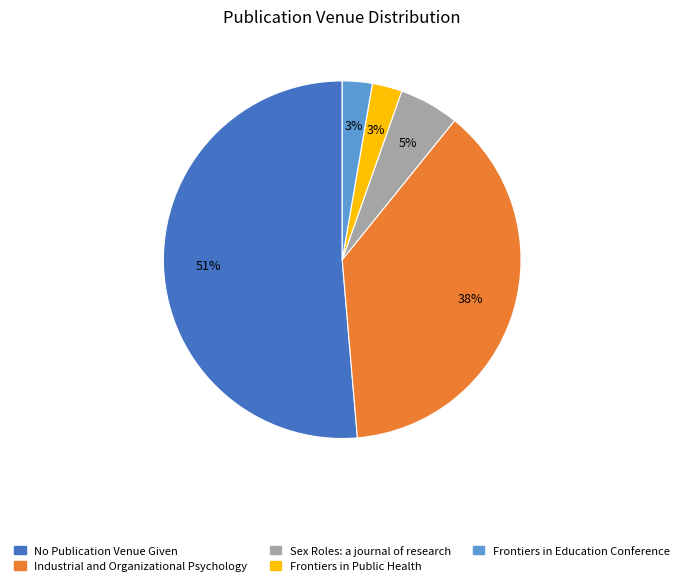

Between Industrial and Organizational Psychology and No Publication Venue Given, which is larger?

No Publication Venue Given